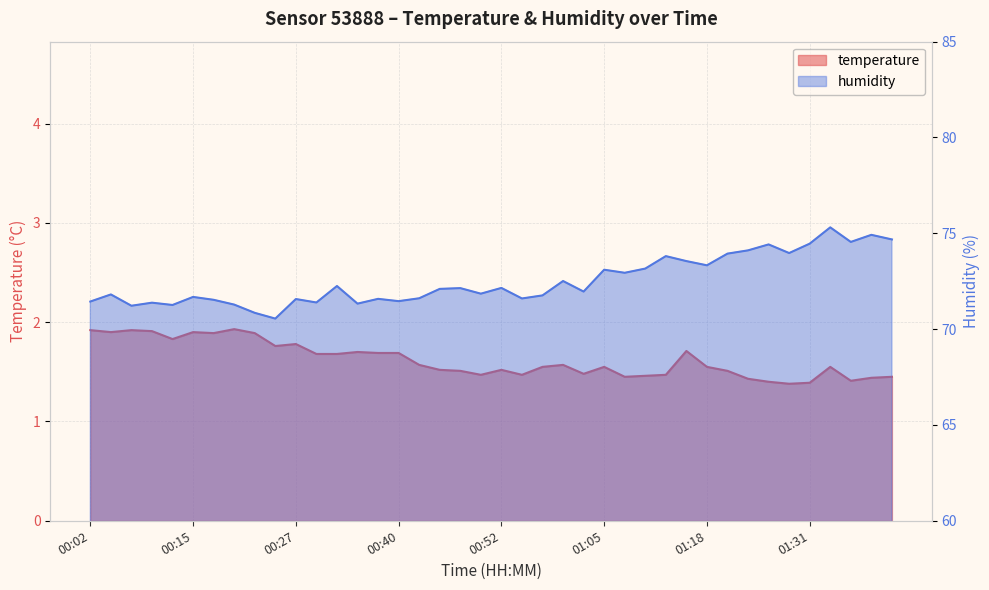

Does the chart display data point markers on the line(s)?

No